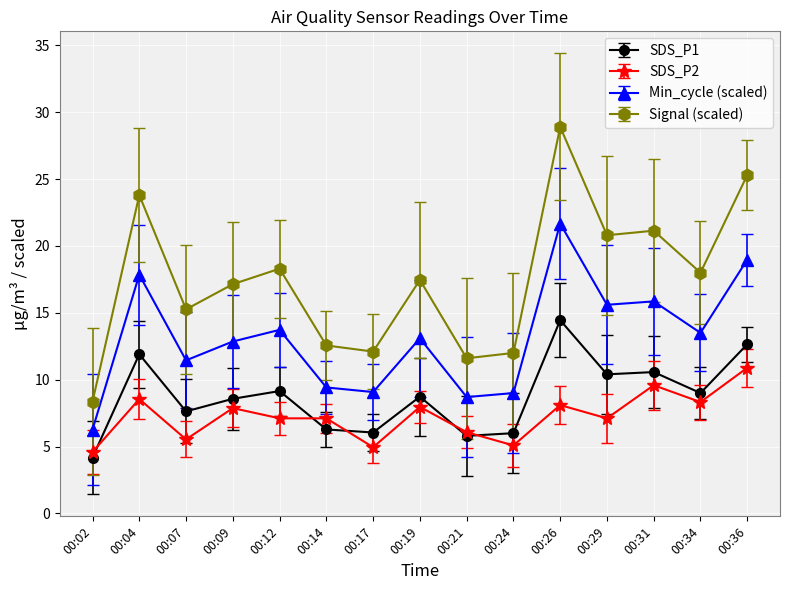

Which series has the largest range (max minus min)?

Signal (scaled)